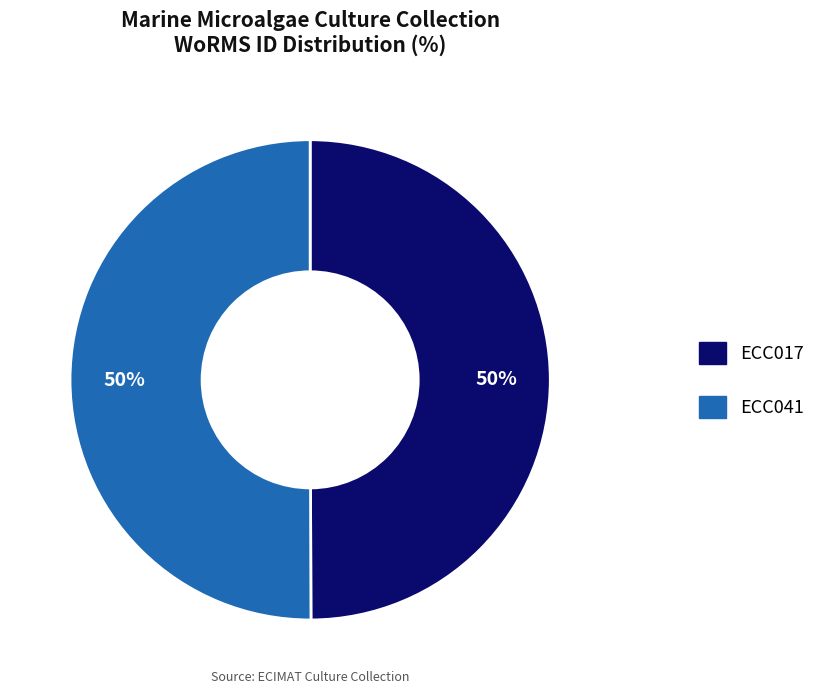

Do ECC017 and ECC041 together represent more than half of the pie?

Yes